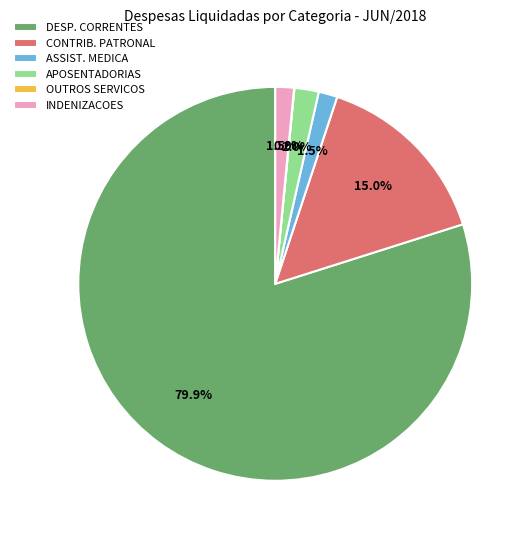

What is the ratio of the value at APOSENTADORIAS to the value at INDENIZACOES?

1.3